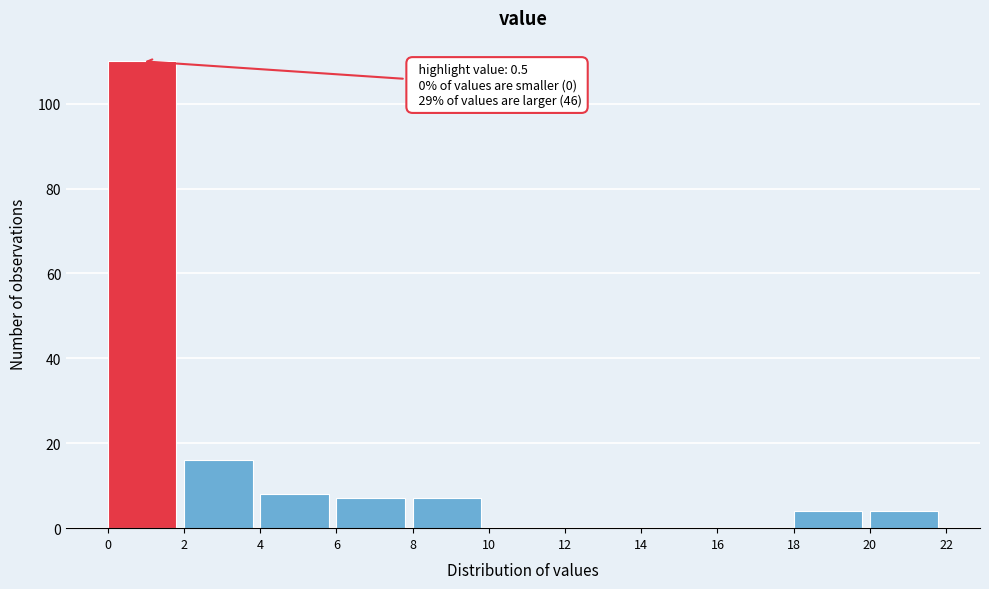

Over which range of the x-axis is the bar tallest?

0 to 2